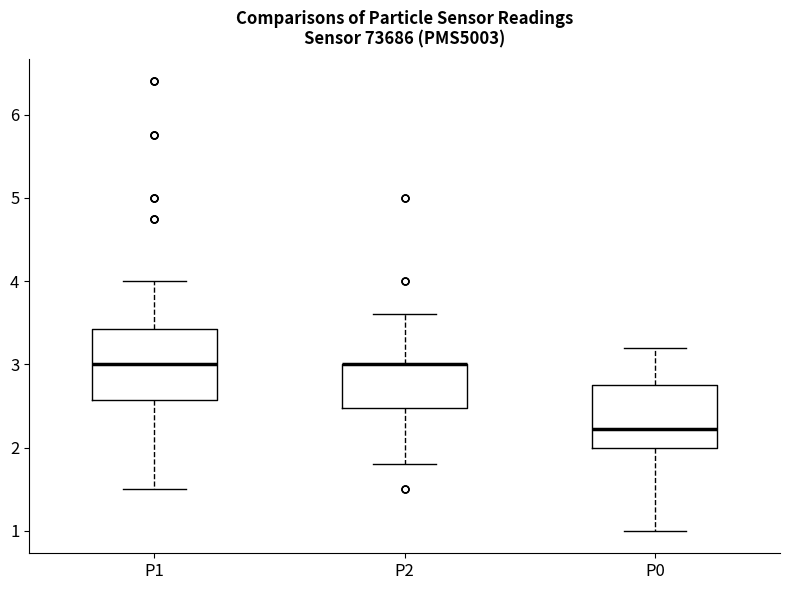

Where does the upper whisker of the box for P0 end on the y-axis? The values are not printed on the chart, so give them approximately, as read against the axis.

3.2